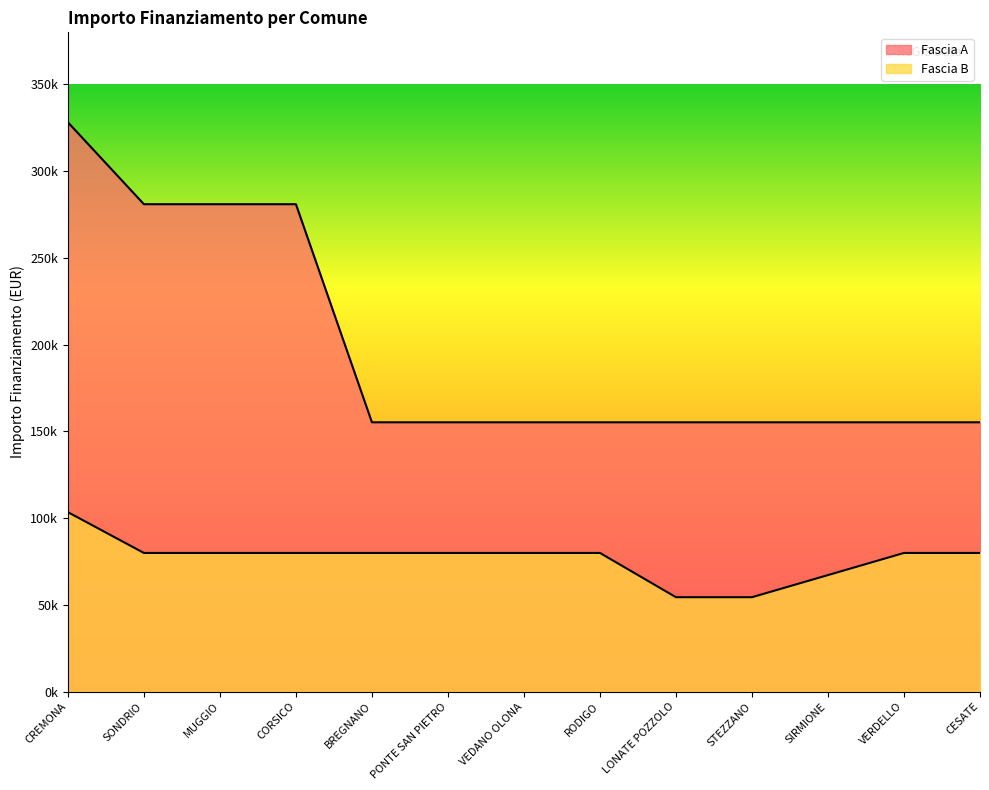

At which category is the sum across all series the highest?

CREMONA